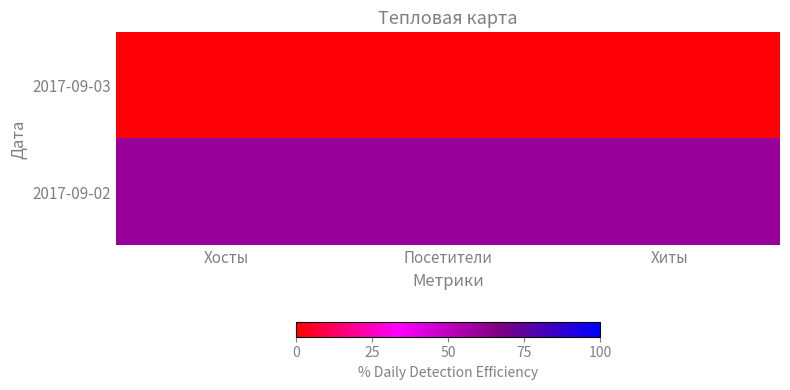

Rank the series at Посетители from highest to lowest value.

2017-09-02, 2017-09-03